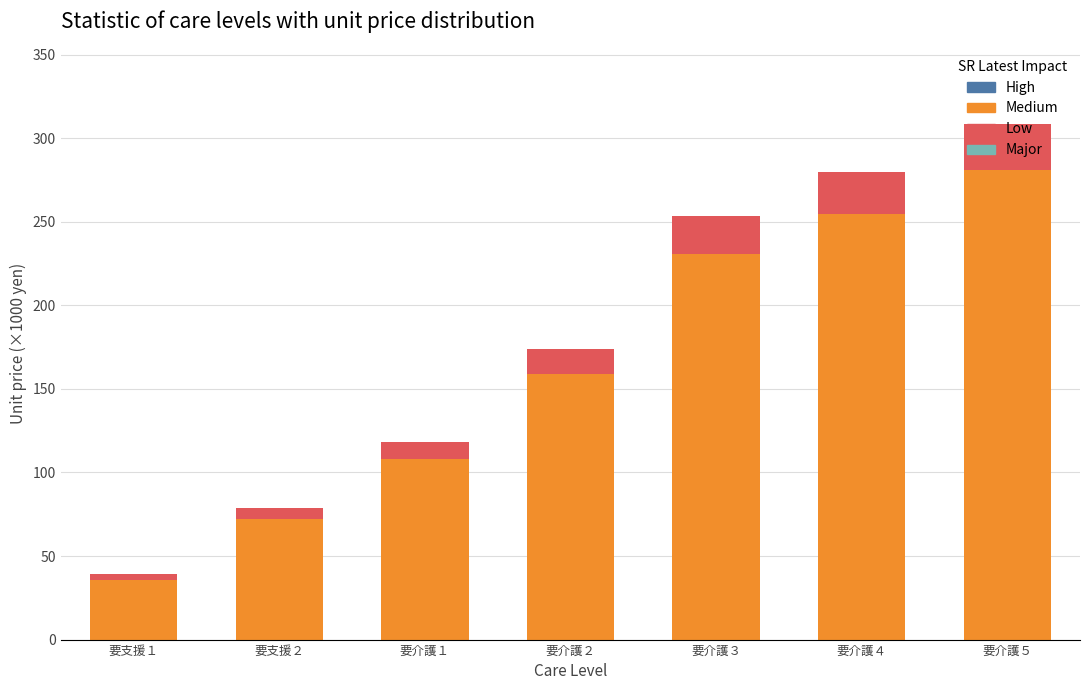

What is the total value across all series at 要介護４?

279.6